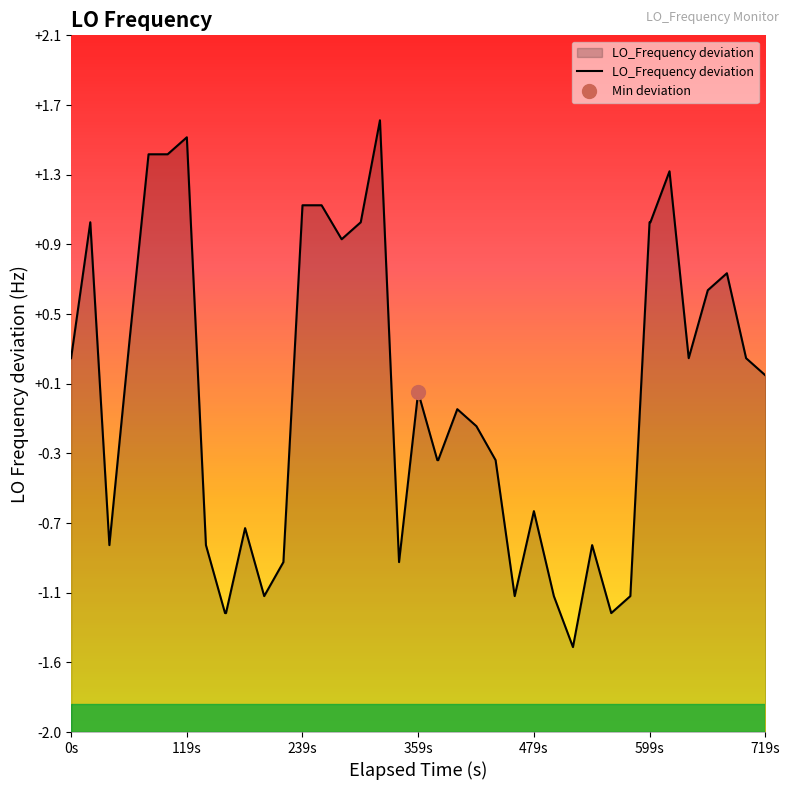

What is the value of the 3rd point from the left?

-0.9